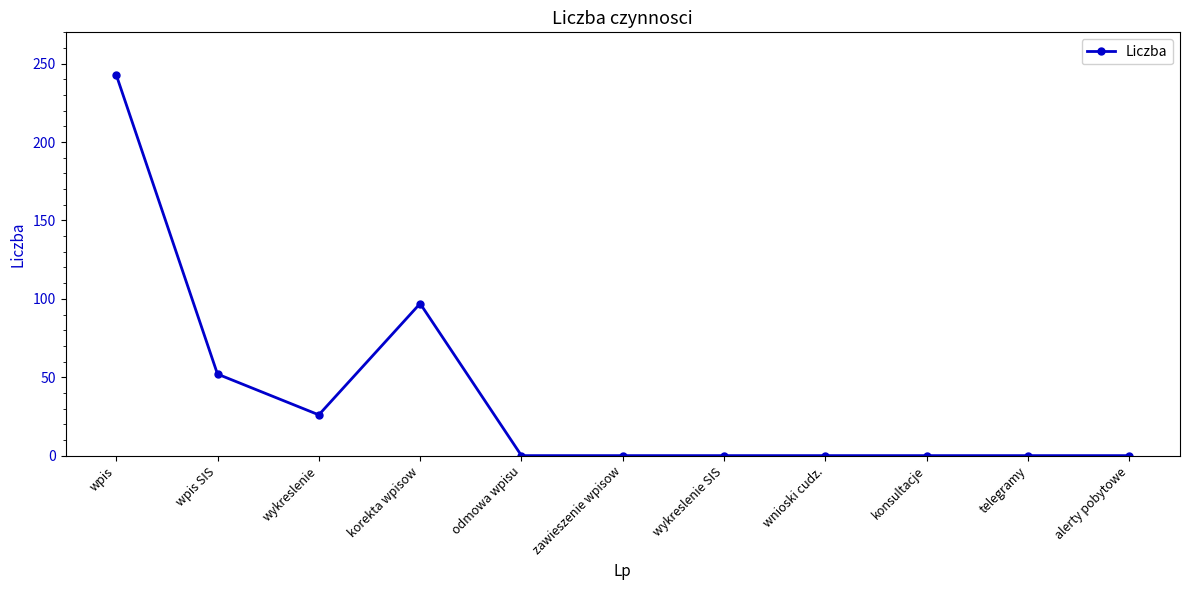

What is the sum of the values at wykreslenie and alerty pobytowe?

26